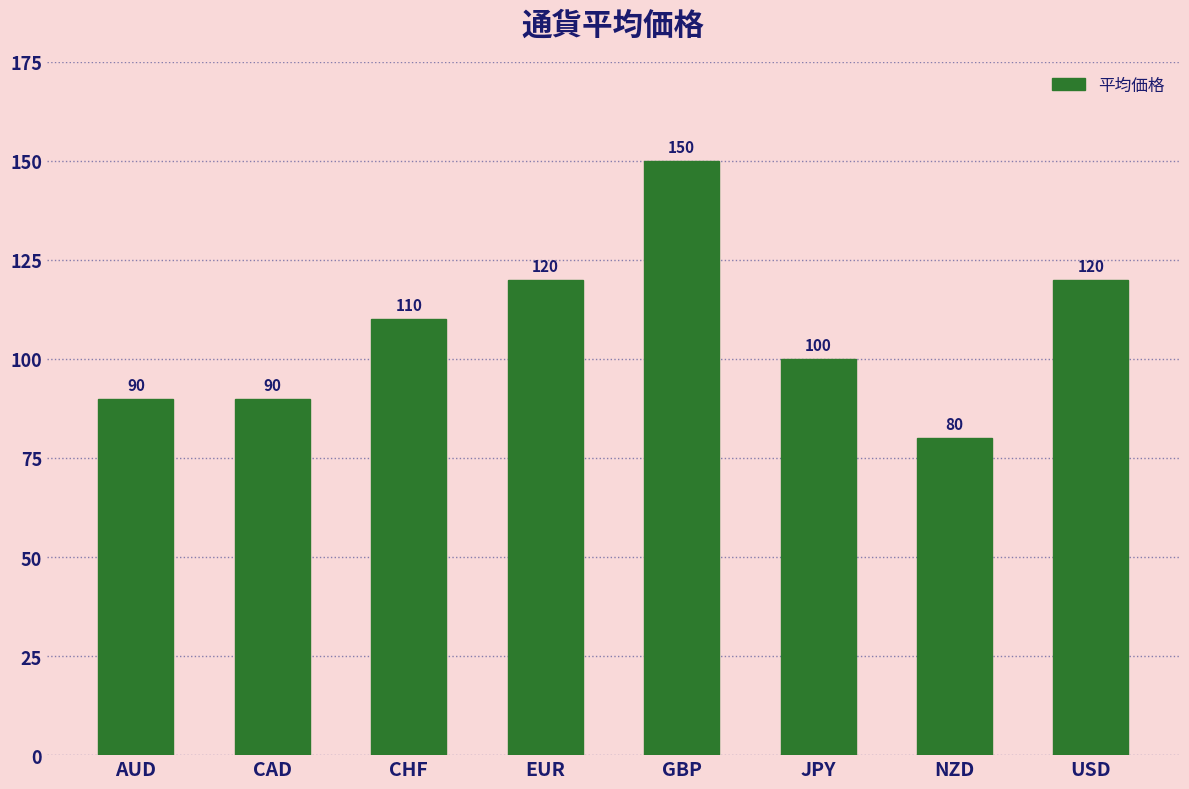

True or false: the data shows 71 at CHF.

False